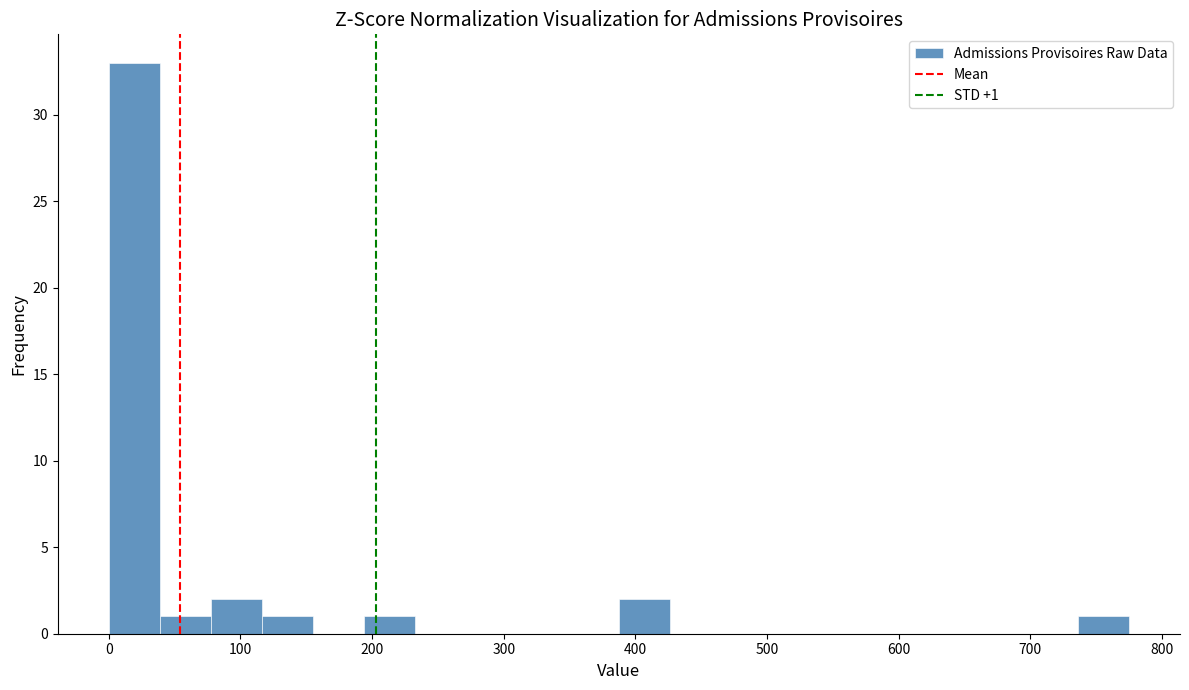

Around what value on the x-axis is the tallest bar? Give the approximate position of its centre, as read against the axis.

20